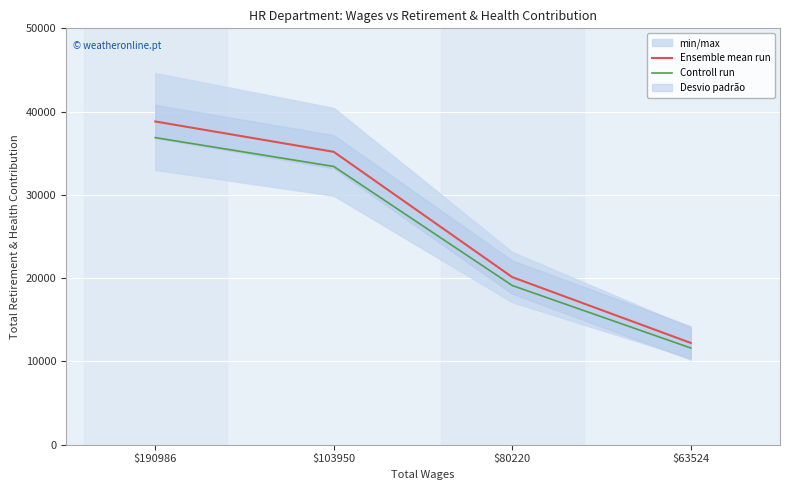

Which category has the lowest value across all series?

$63524